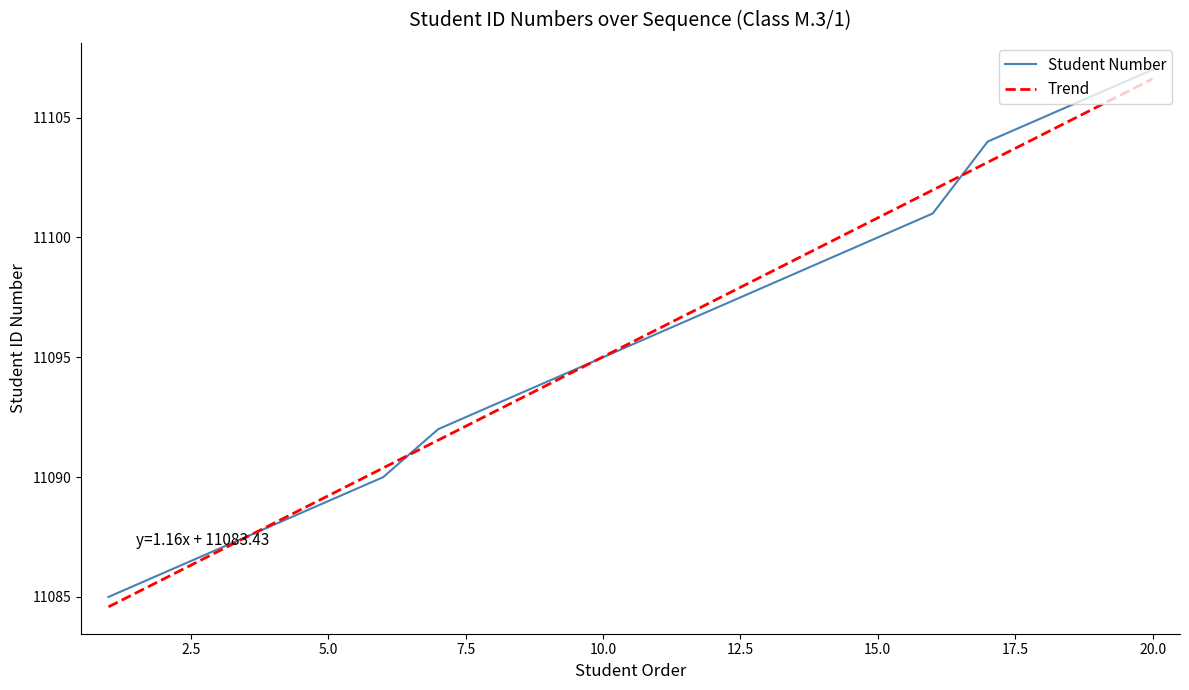

What is the maximum value shown in the chart?

11107.0